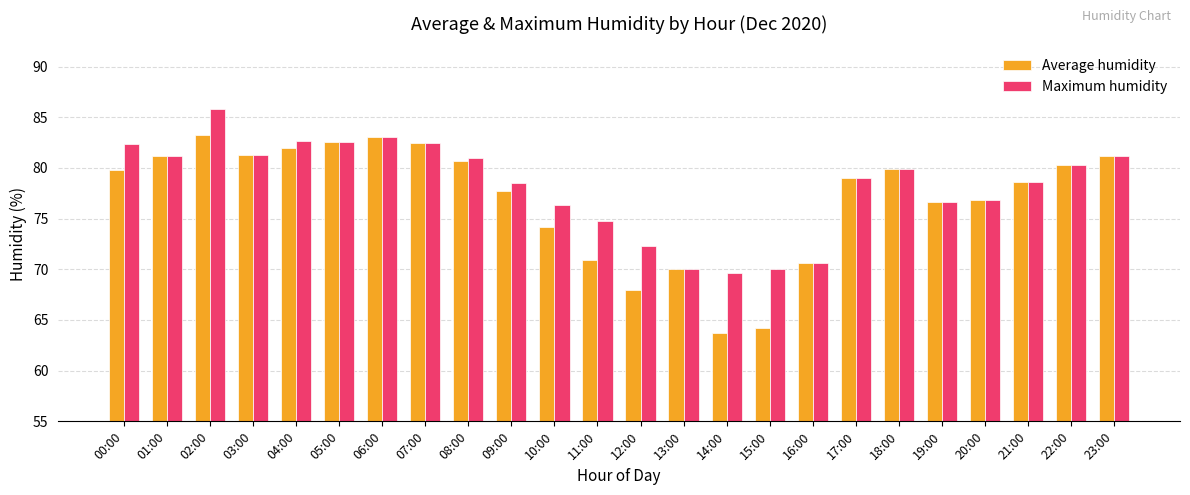

List the series in order of their overall mean, highest first.

Maximum humidity, Average humidity